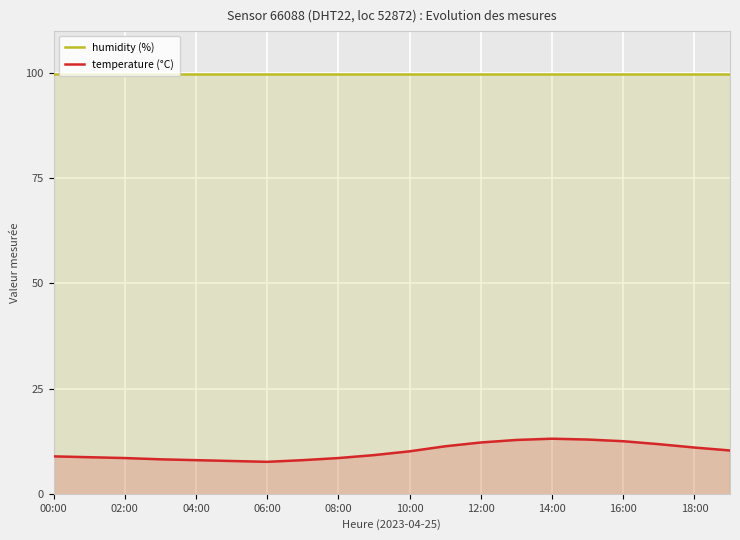

What is the maximum value for humidity (%)?

99.9